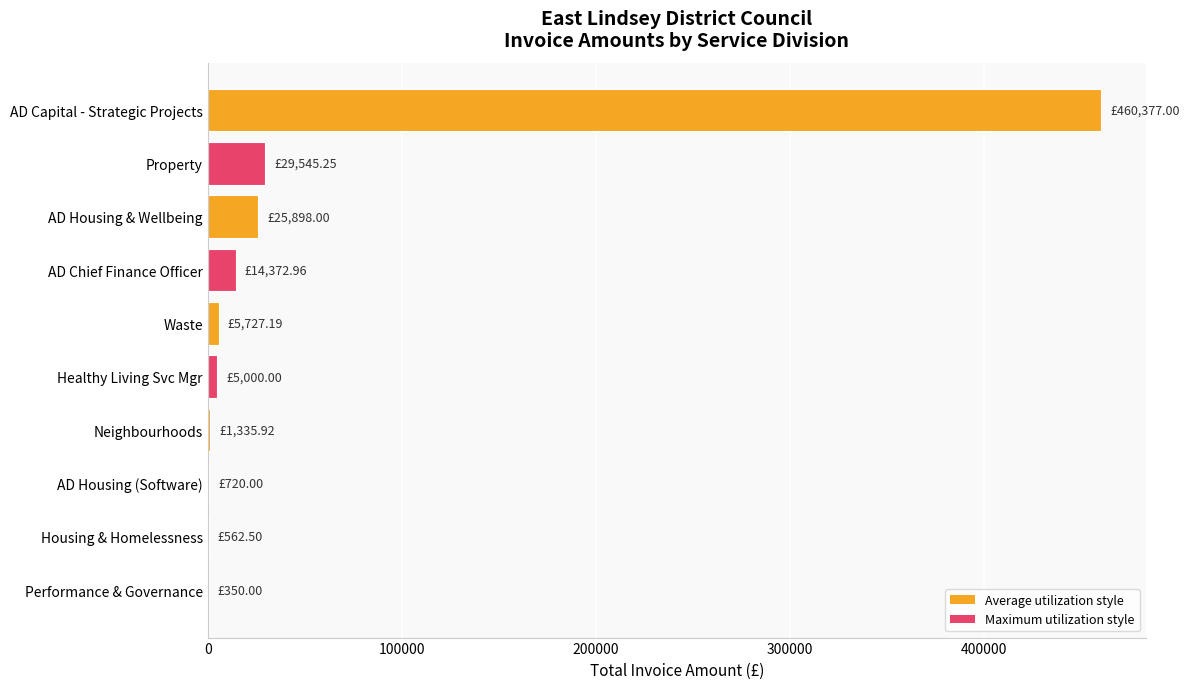

Between Property and Waste, which is larger?

Property